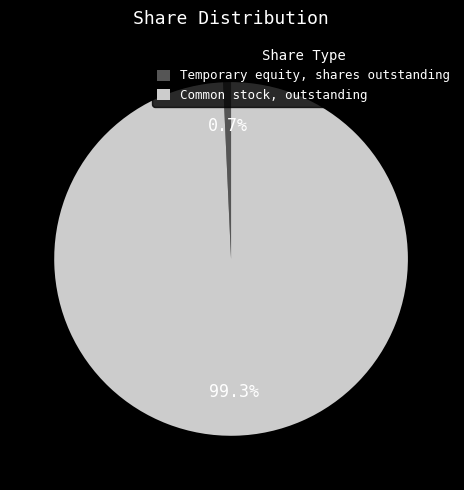

Which has a higher value, Common stock, outstanding or Temporary equity, shares outstanding?

Common stock, outstanding